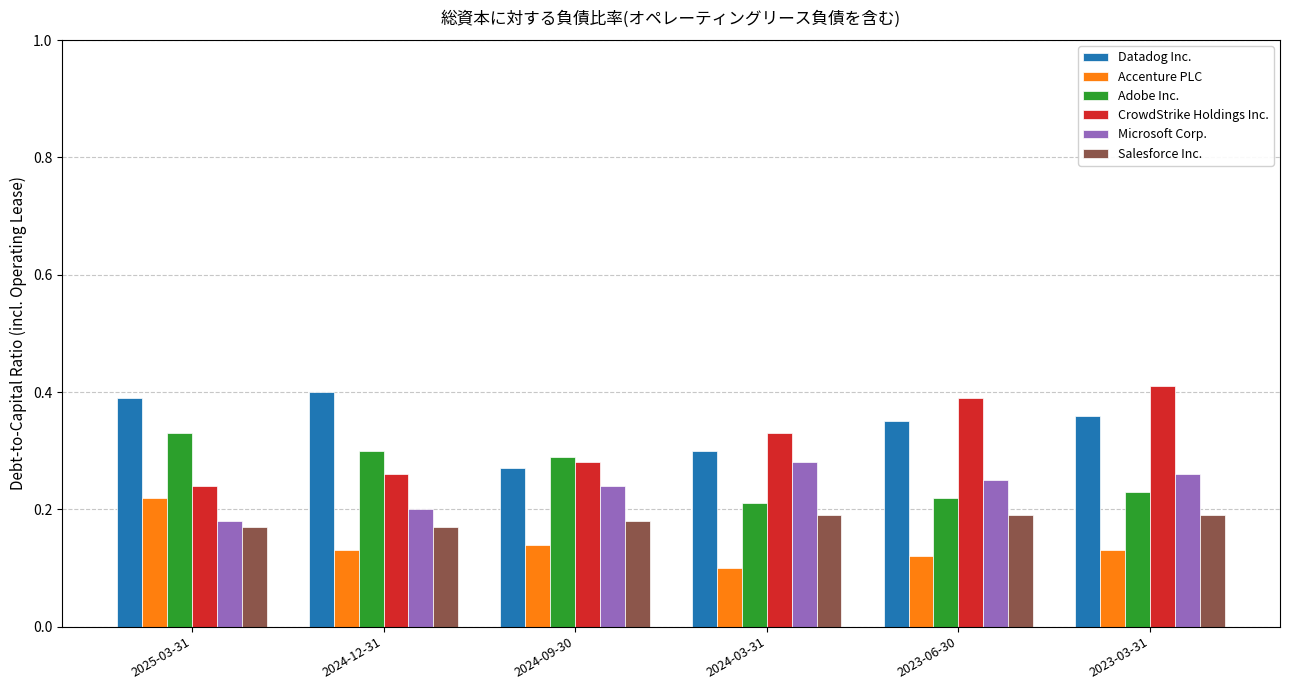

Which series has the widest spread of values?

CrowdStrike Holdings Inc.